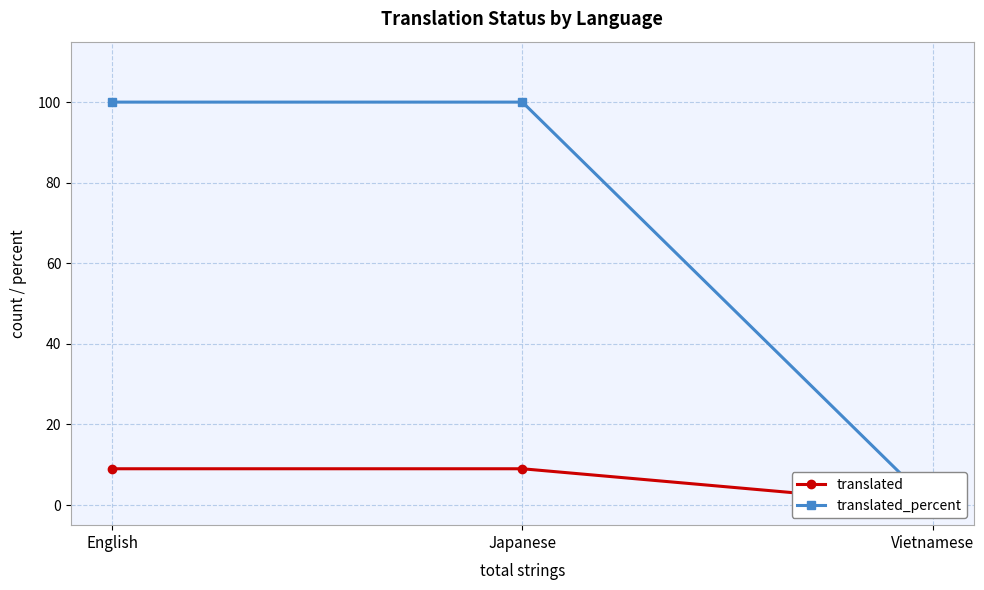

What are all the series names shown in the legend?

translated, translated_percent